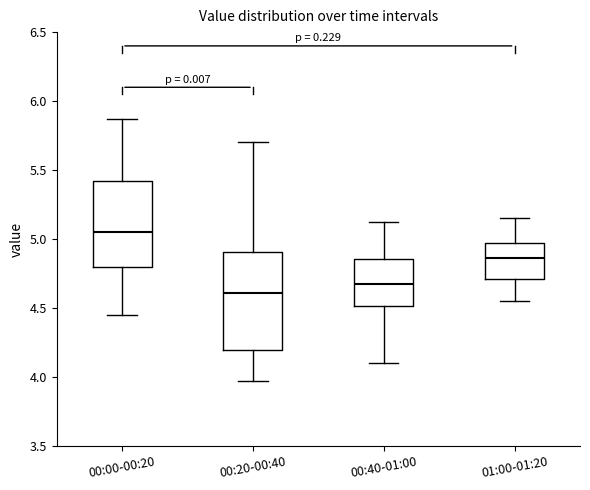

Where does the median line of the box for 00:40-01:00 sit on the y-axis? The values are not printed on the chart, so give them approximately, as read against the axis.

4.70